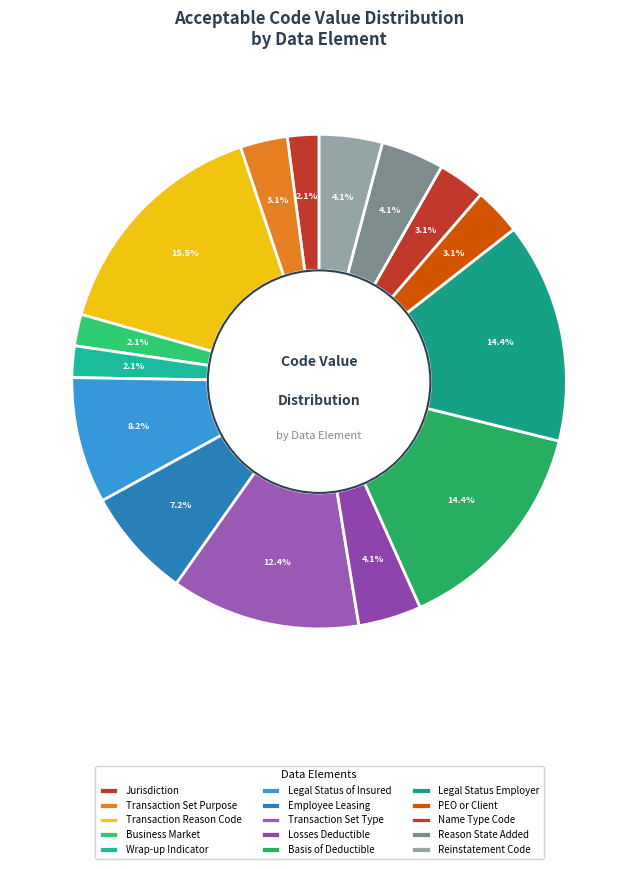

How many segments does this pie chart have?

15